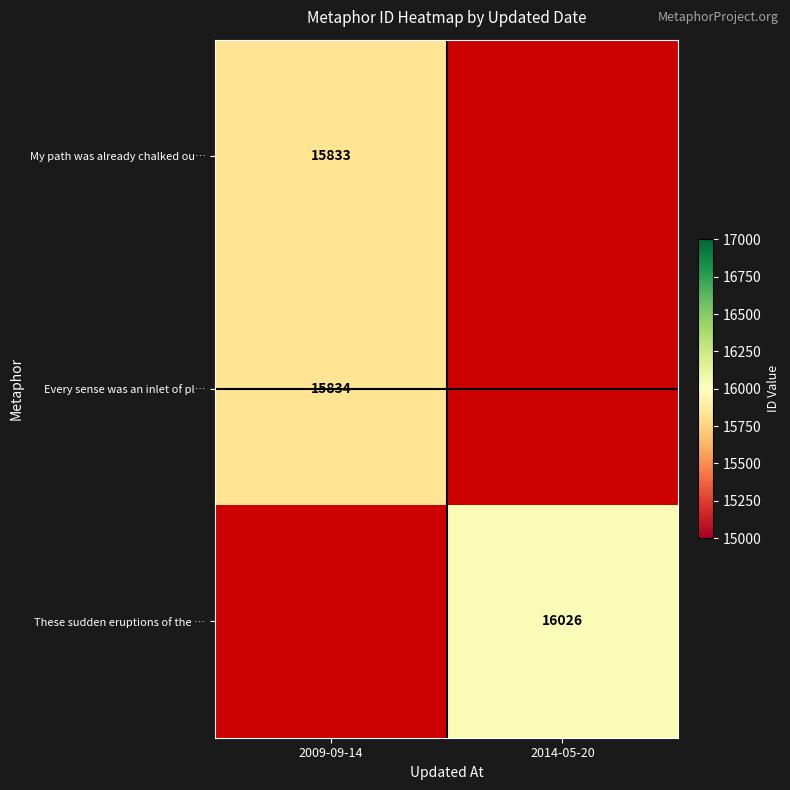

Is the value of Every sense was an inlet of pl… at 2009-09-14 greater than the value of These sudden eruptions of the … at 2014-05-20?

No